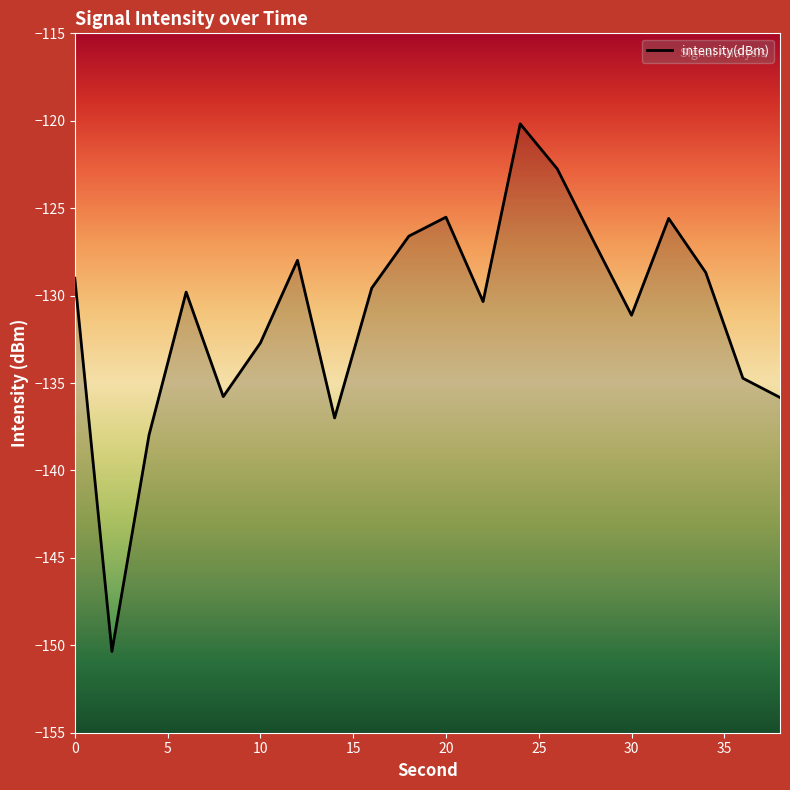

What is the smallest value displayed?

-150.4